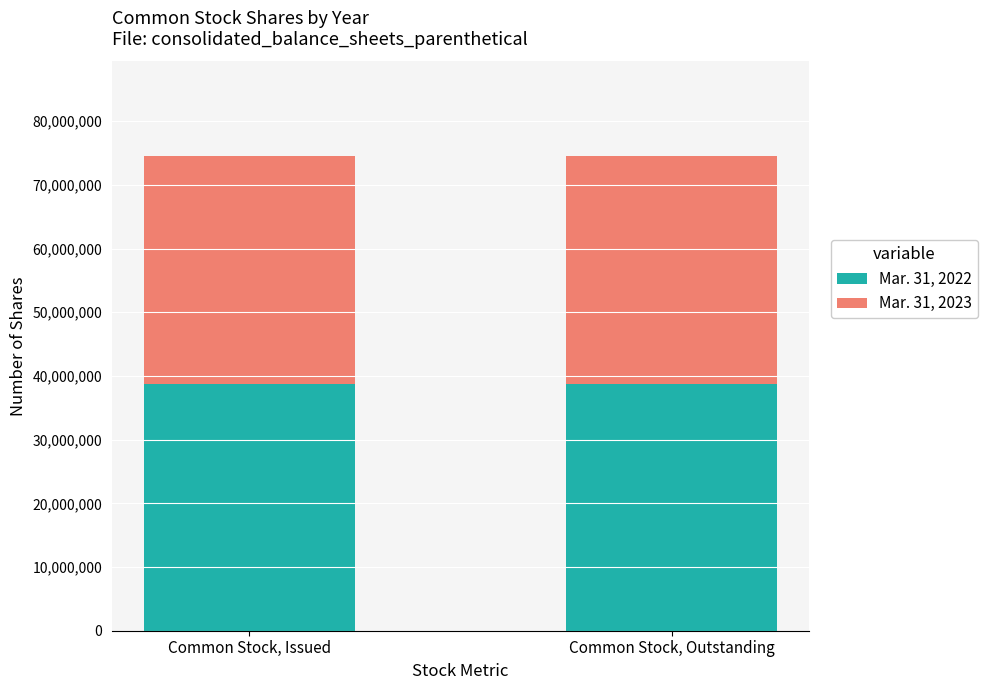

What is the sum of all Mar. 31, 2022 values?

77421858